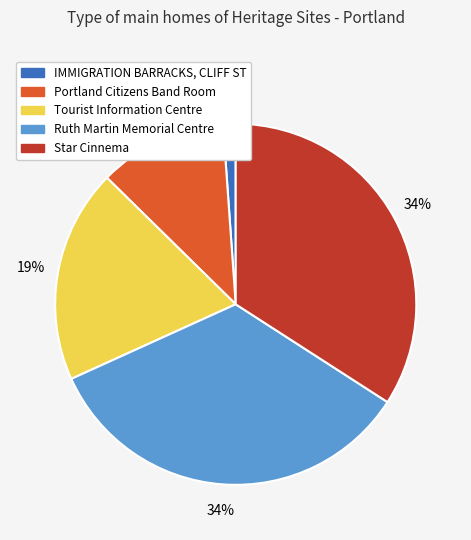

How many slices are in this pie chart?

5